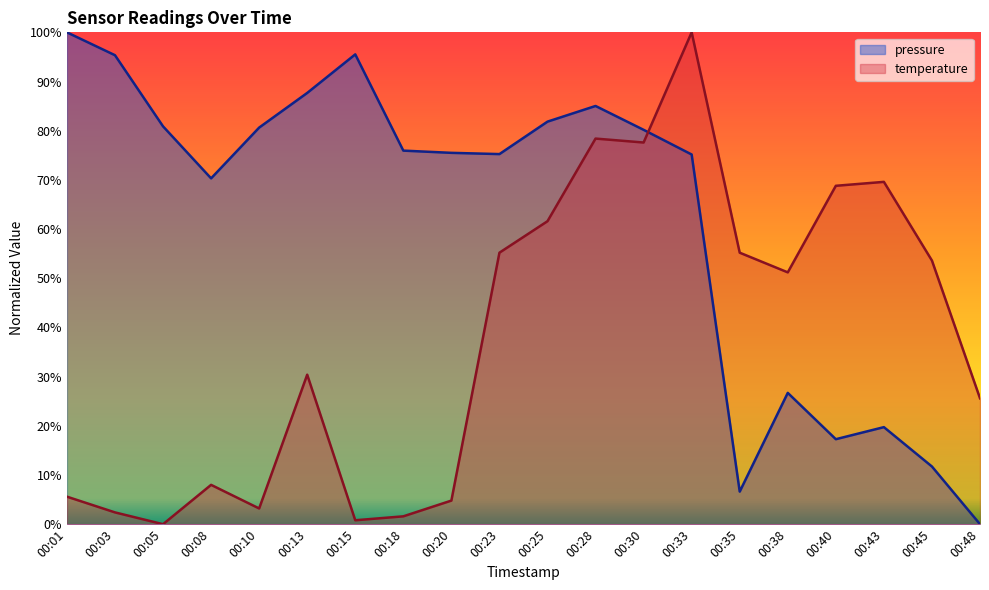

Which series has the largest total across all categories?

pressure